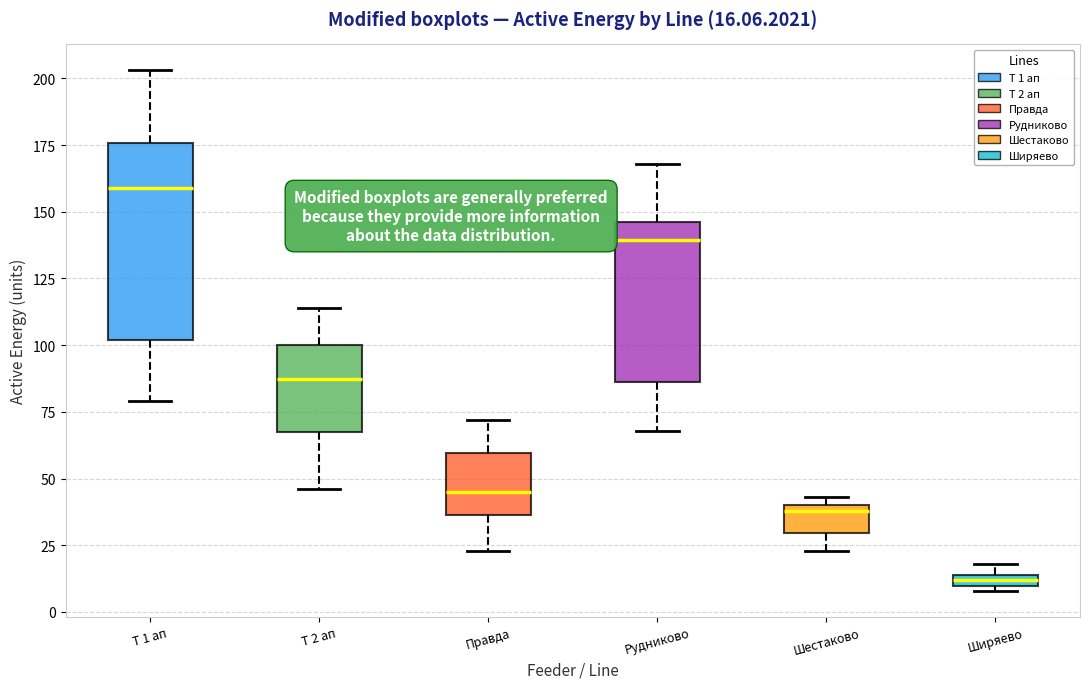

Which box's median line is the highest?

Т 1 ап